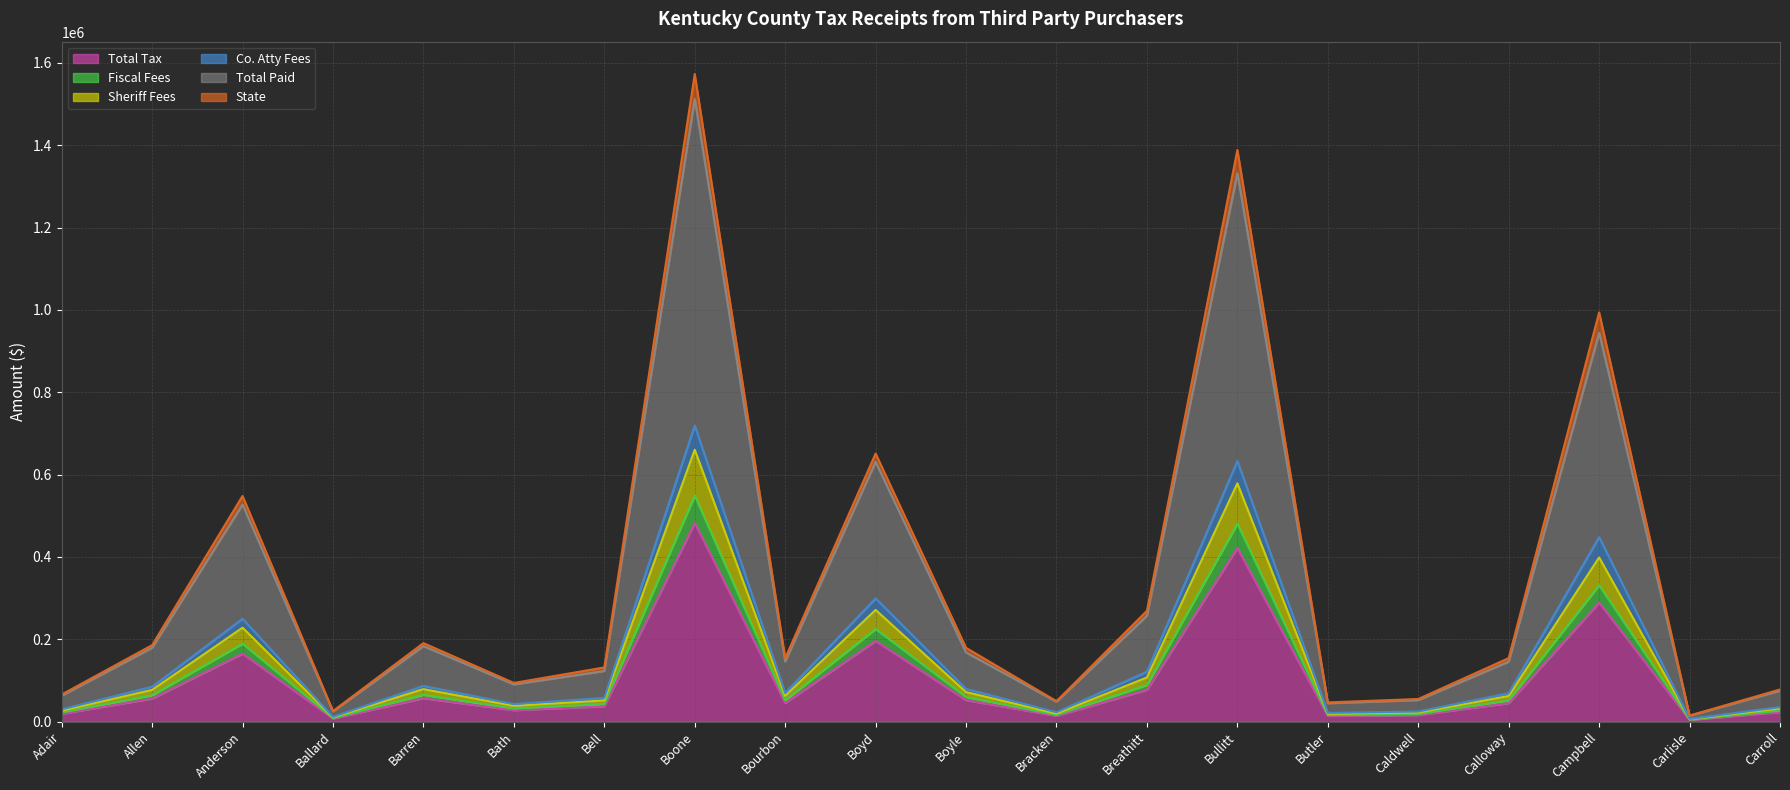

At which label does Fiscal Fees reach its minimum?

Carlisle